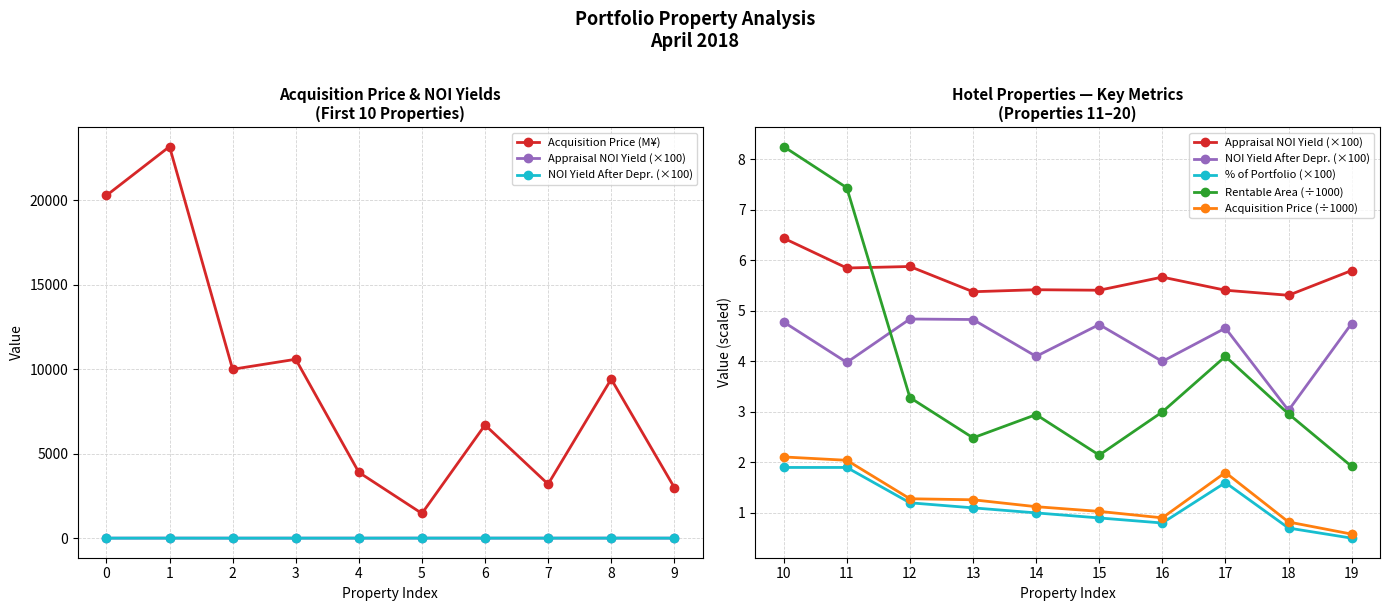

Which category has the lowest value in the NOI Yield After Depr. (×100) series?

8